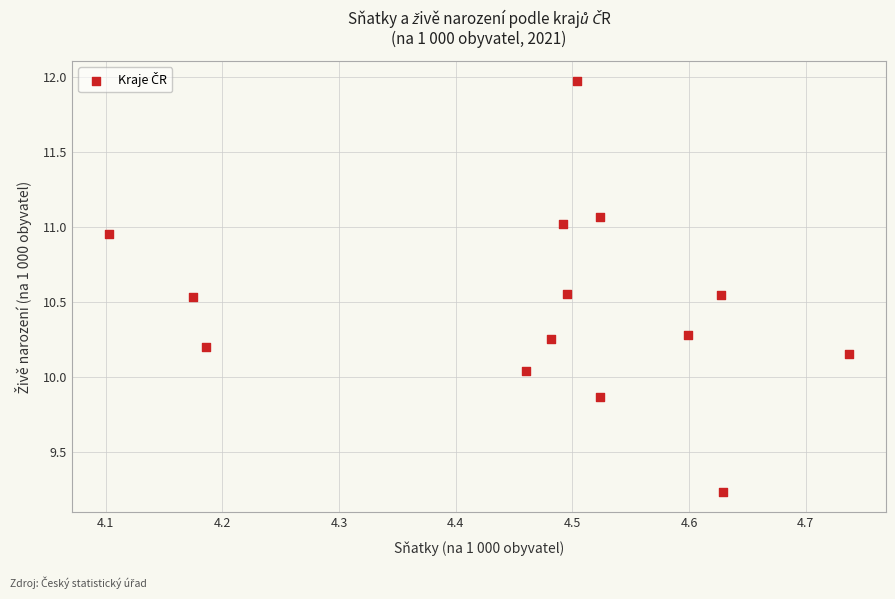

What is the range of X values (max minus min)?

0.6